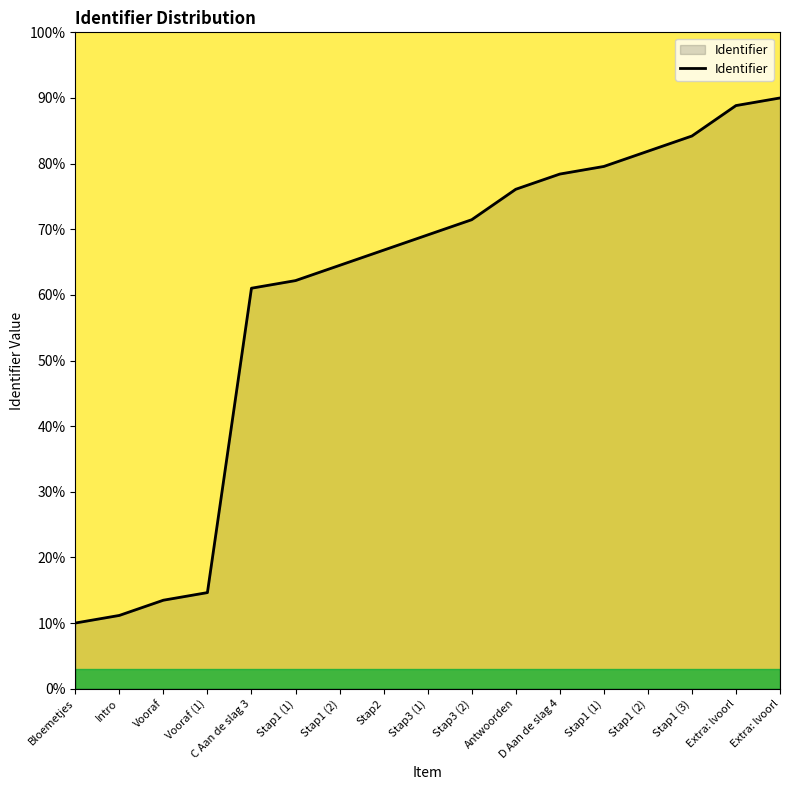

Does the chart have visible grid lines?

No